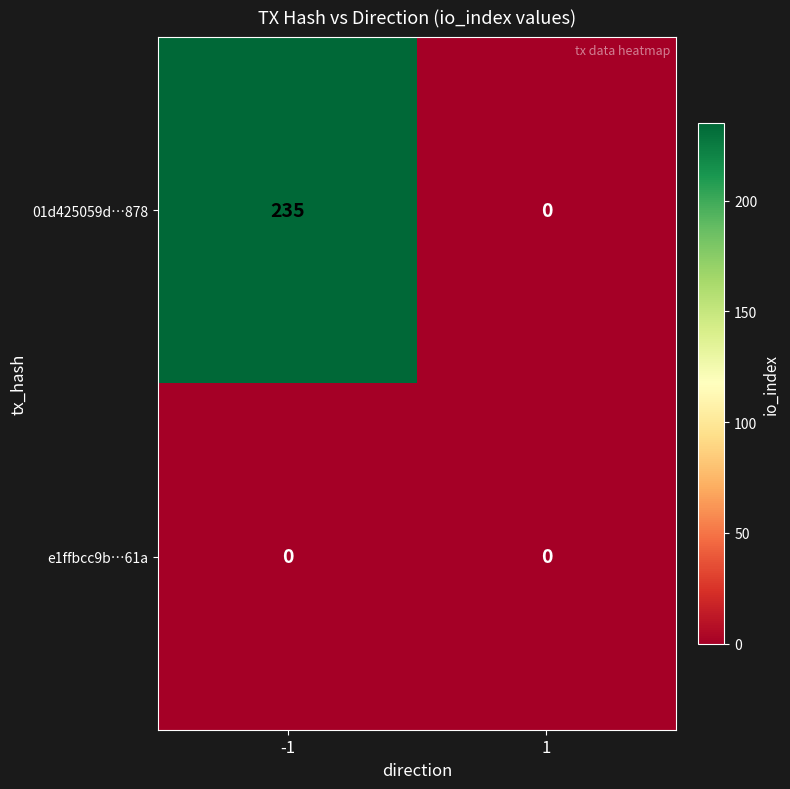

Reading left to right, list all the values displayed in this chart.

01d425059d…878: 235	0
e1ffbcc9b…61a: 0	0